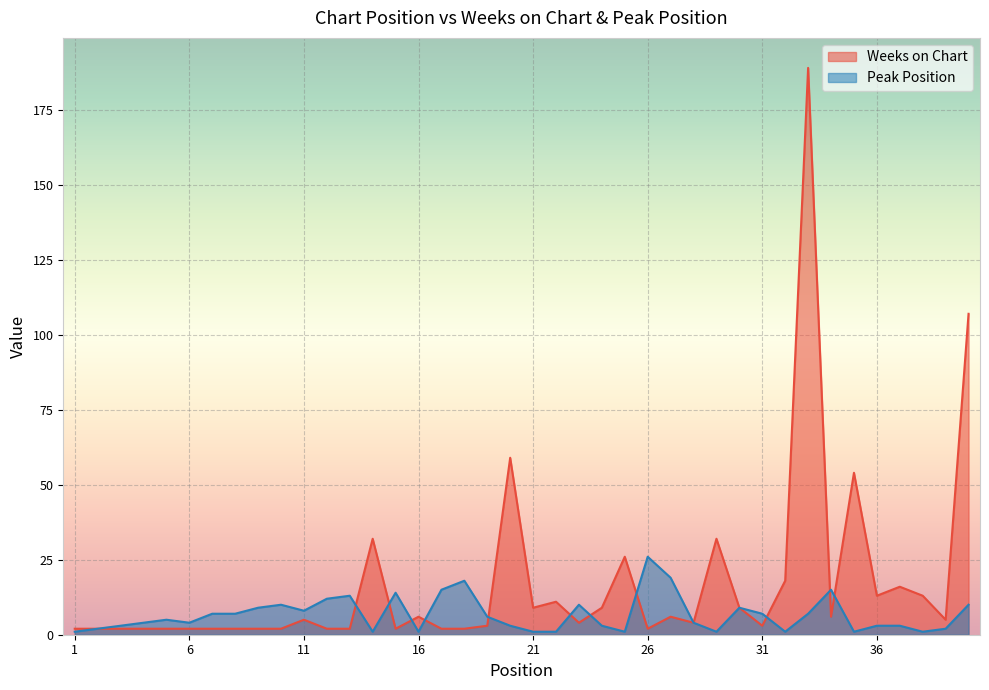

The Weeks on Chart series shows 2 at 9. True or false?

True